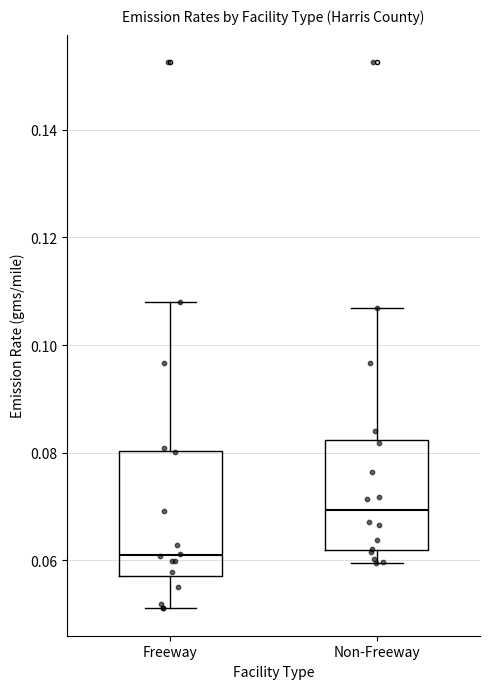

Where does the median line of the box for Freeway sit on the y-axis? The values are not printed on the chart, so give them approximately, as read against the axis.

0.060